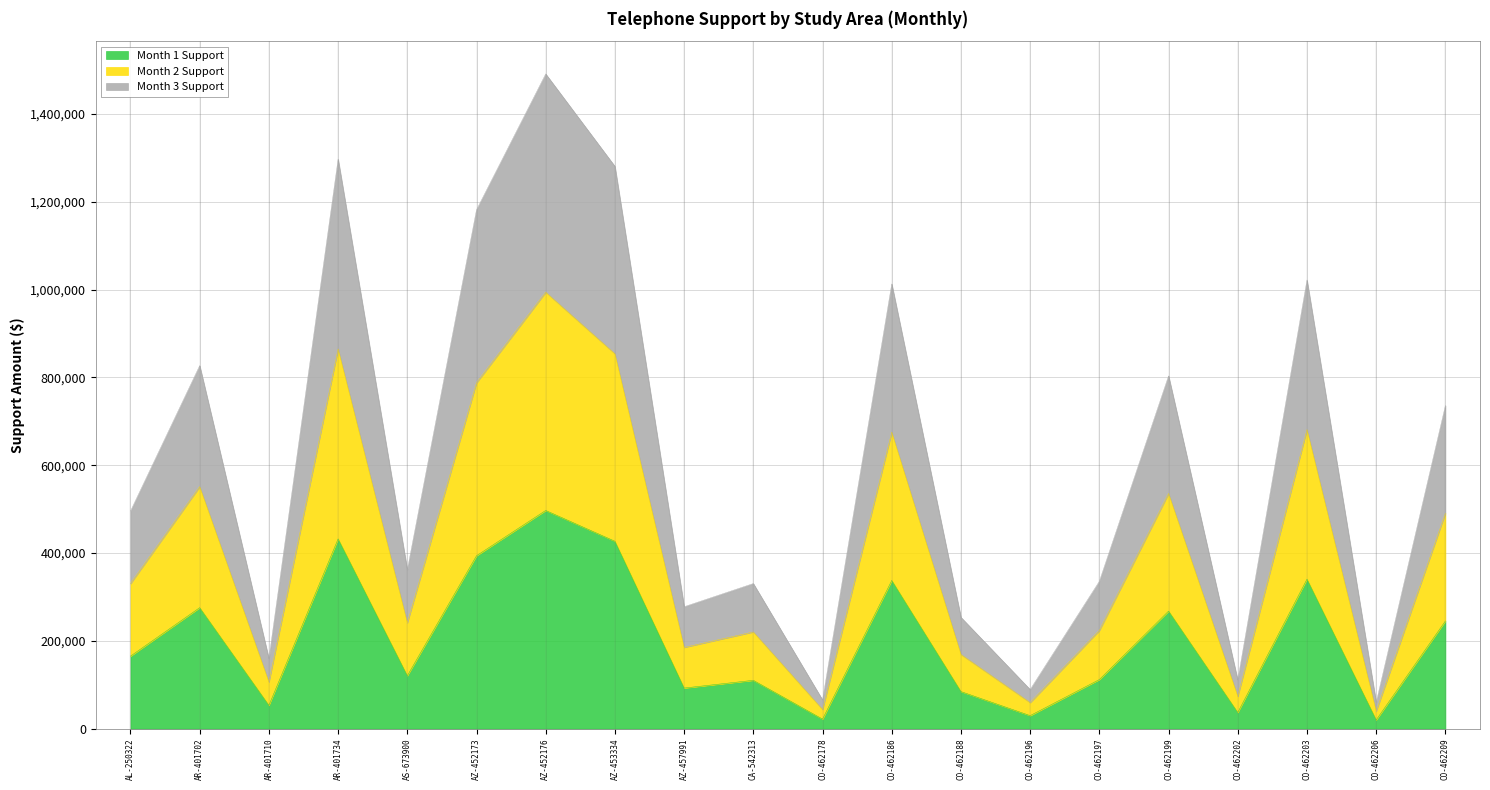

True or false: Month 2 Support and Month 1 Support cross at least once.

False